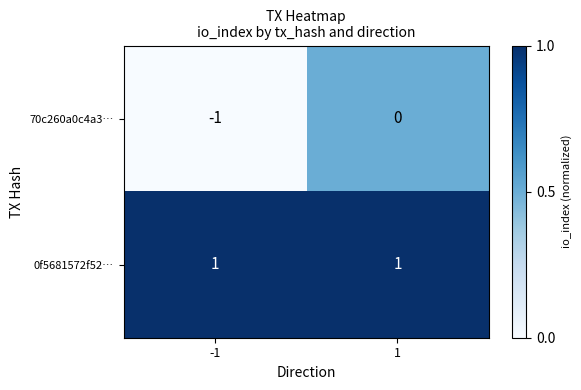

Rank the series by their maximum value, from lowest to highest.

70c260a0c4a3…, 0f5681572f52…